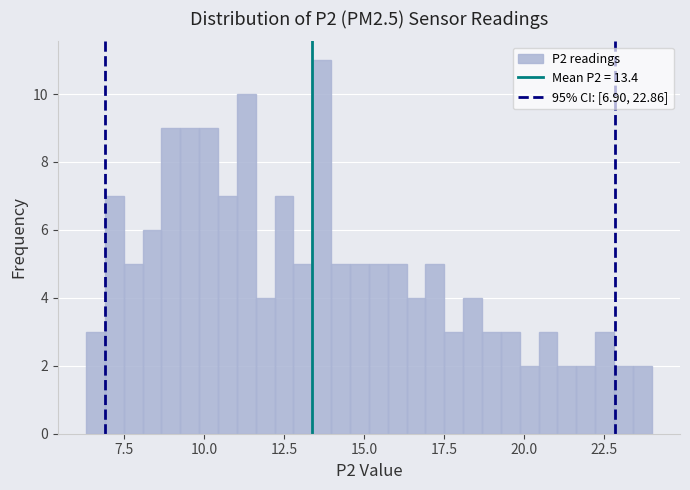

Around what value on the x-axis is the tallest bar? Give the approximate position of its centre, as read against the axis.

13.5